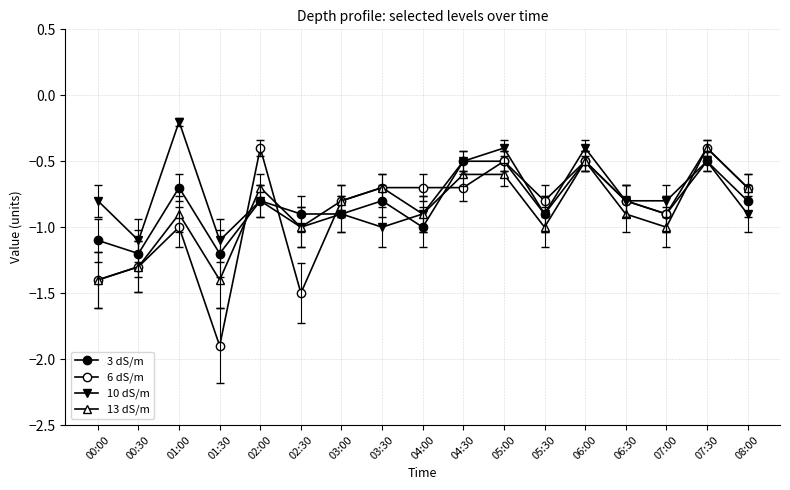

What is the sum of all 10 dS/m values?

-13.0